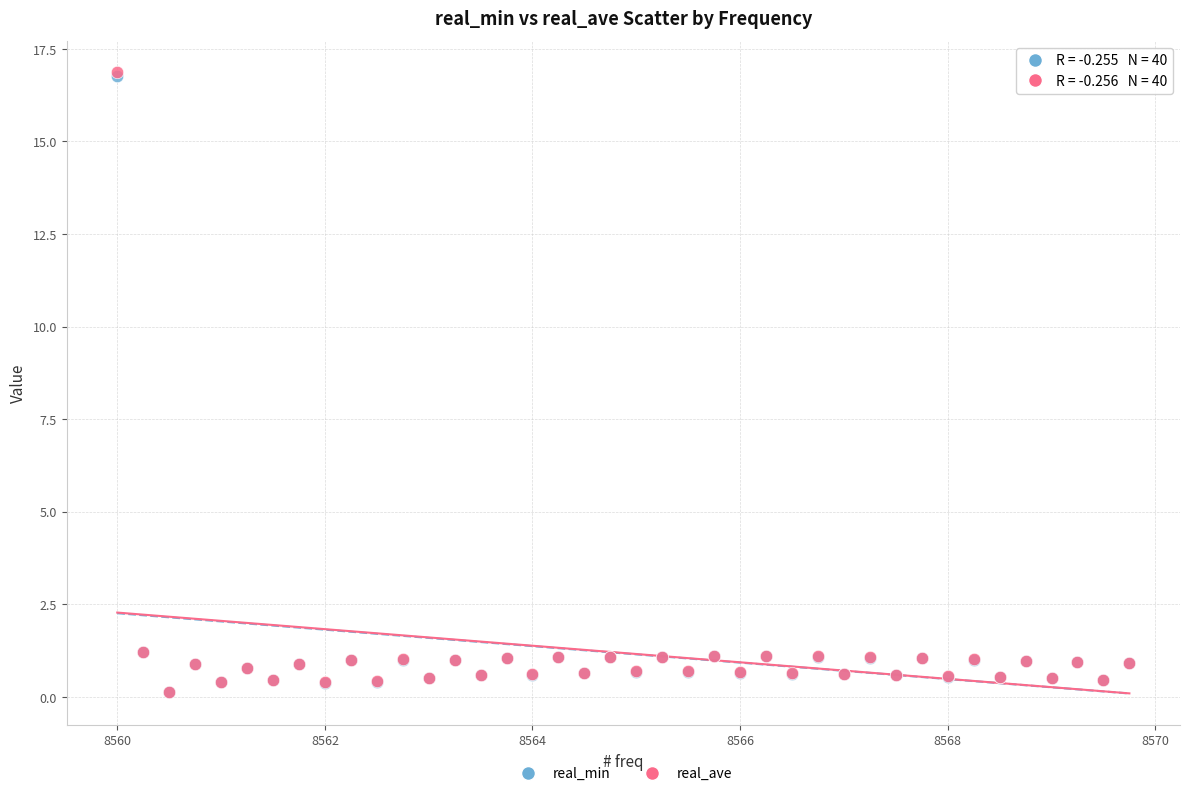

What are all the series names shown in the legend?

real_min, real_ave